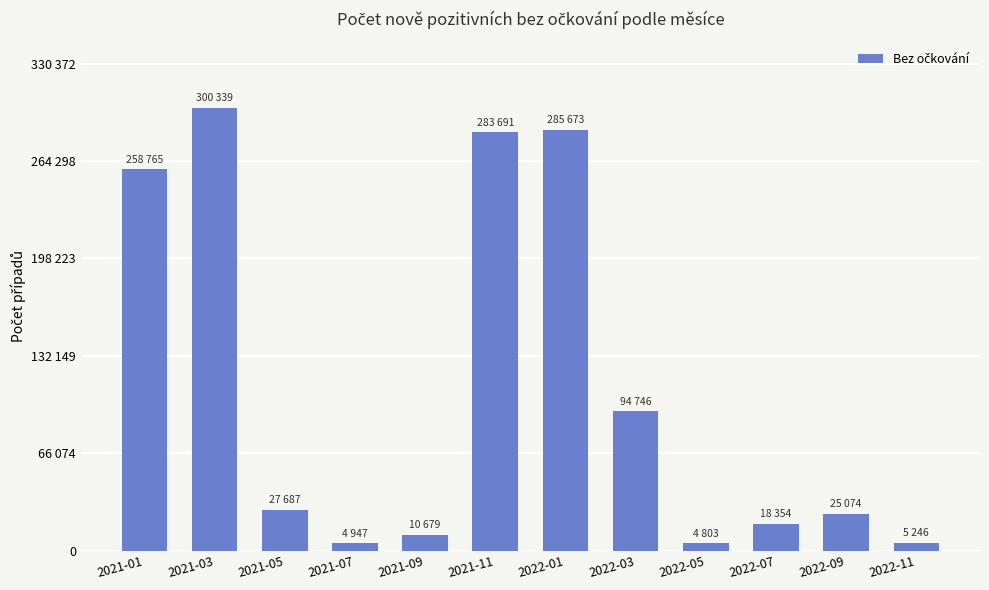

Are the bars horizontal?

No